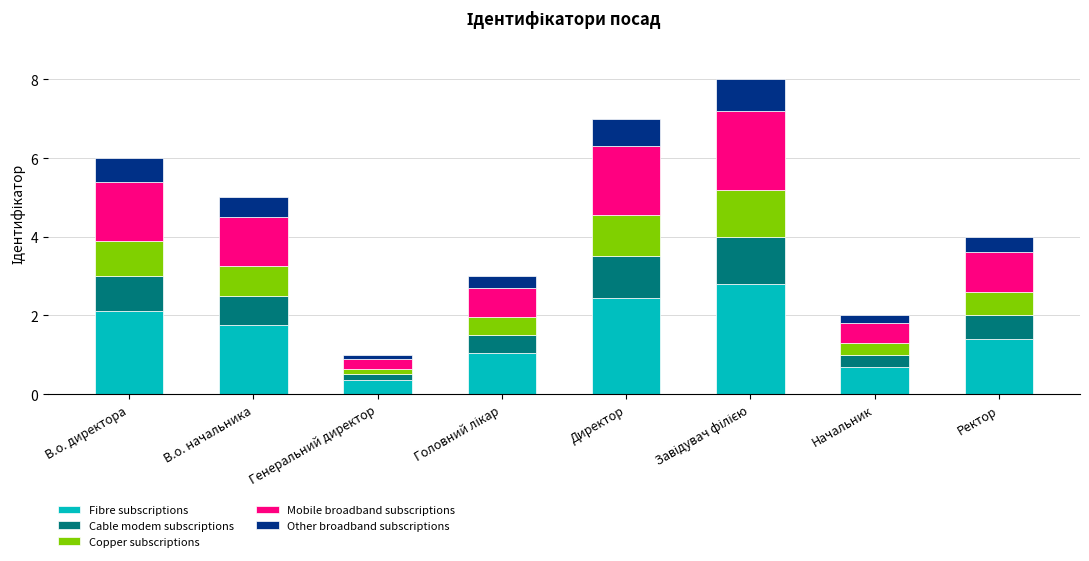

Count the number of data series in this chart.

5